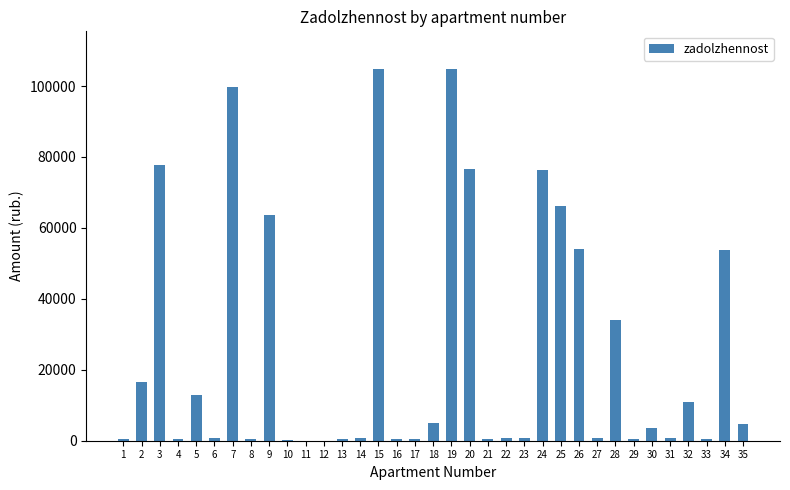

Is it true that the value at 25 is 105941.0?

False